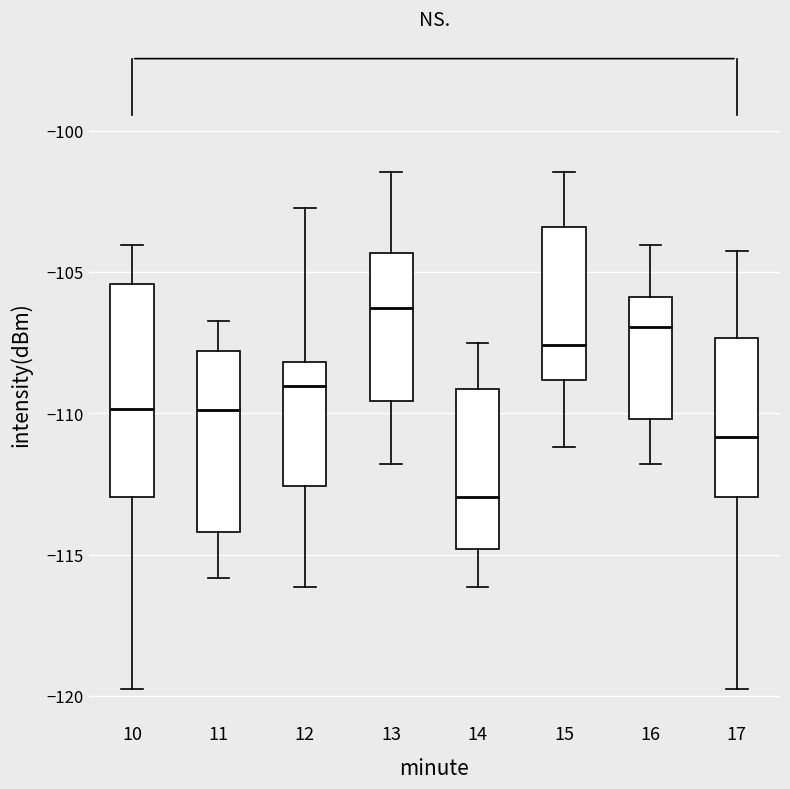

Reading left to right, transcribe this box plot: for each box, give where its median line is, the range the box spans, and where its two whiskers end, as read against the y-axis. The values are not printed on the chart, so give them approximately, as read against the axis.

10: median -110.0, box -113.0 to -105.5, whiskers -119.5 to -104.0
11: median -110.0, box -114.0 to -108.0, whiskers -116.0 to -106.5
12: median -109.0, box -112.5 to -108.0, whiskers -116.0 to -102.5
13: median -106.5, box -109.5 to -104.5, whiskers -112.0 to -101.5
14: median -113.0, box -115.0 to -109.0, whiskers -116.0 to -107.5
15: median -107.5, box -109.0 to -103.5, whiskers -111.0 to -101.5
16: median -107.0, box -110.0 to -106.0, whiskers -112.0 to -104.0
17: median -111.0, box -113.0 to -107.5, whiskers -119.5 to -104.0